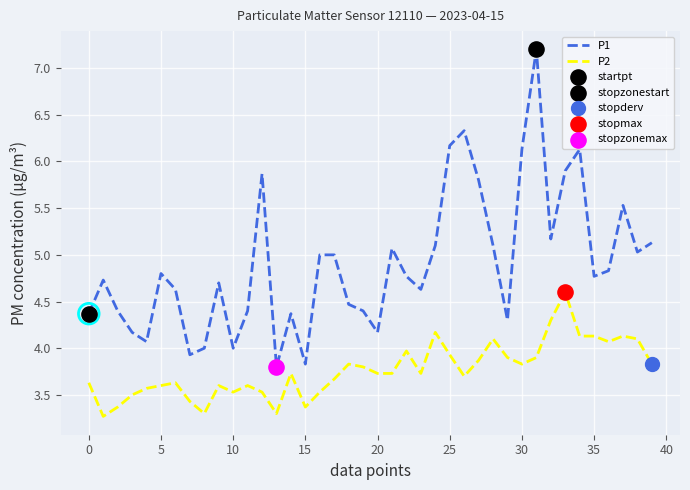

Which series has the widest spread of values?

P1